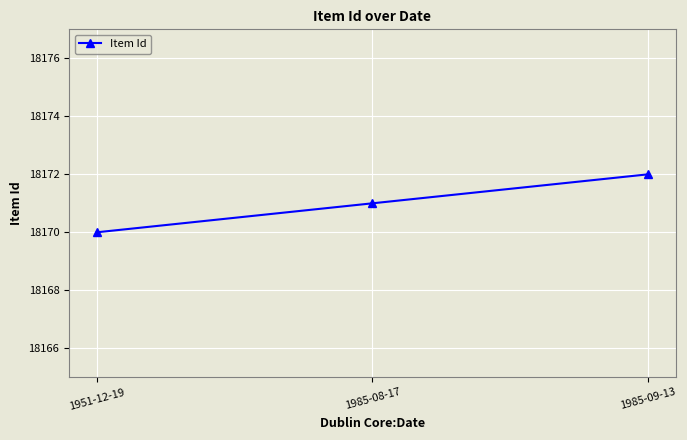

Rank the categories by value from highest to lowest.

1985-09-13, 1985-08-17, 1951-12-19